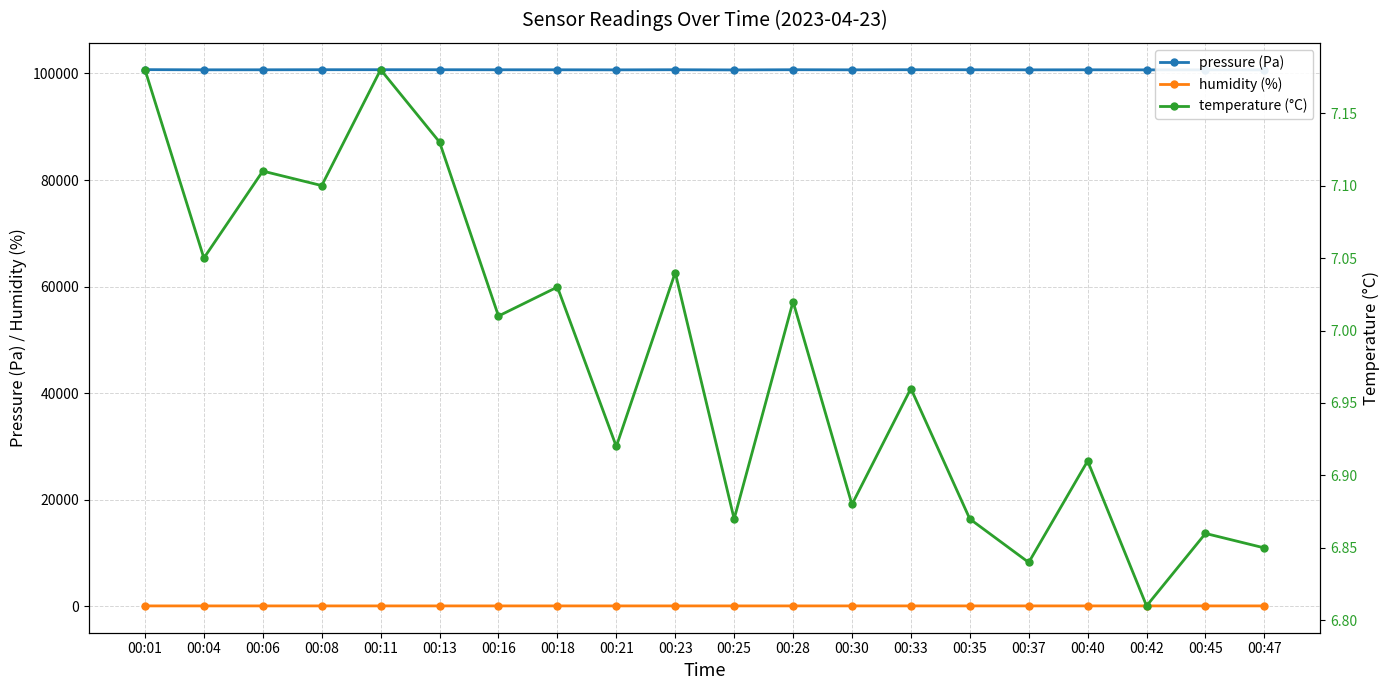

Is it true that temperature (°C) equals 6.9 at 00:25?

True